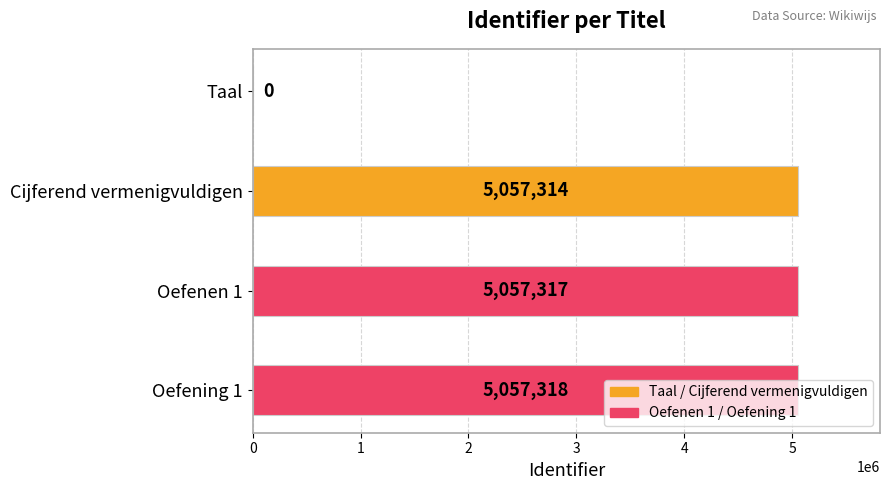

Which category has the highest value across all series?

Oefening 1